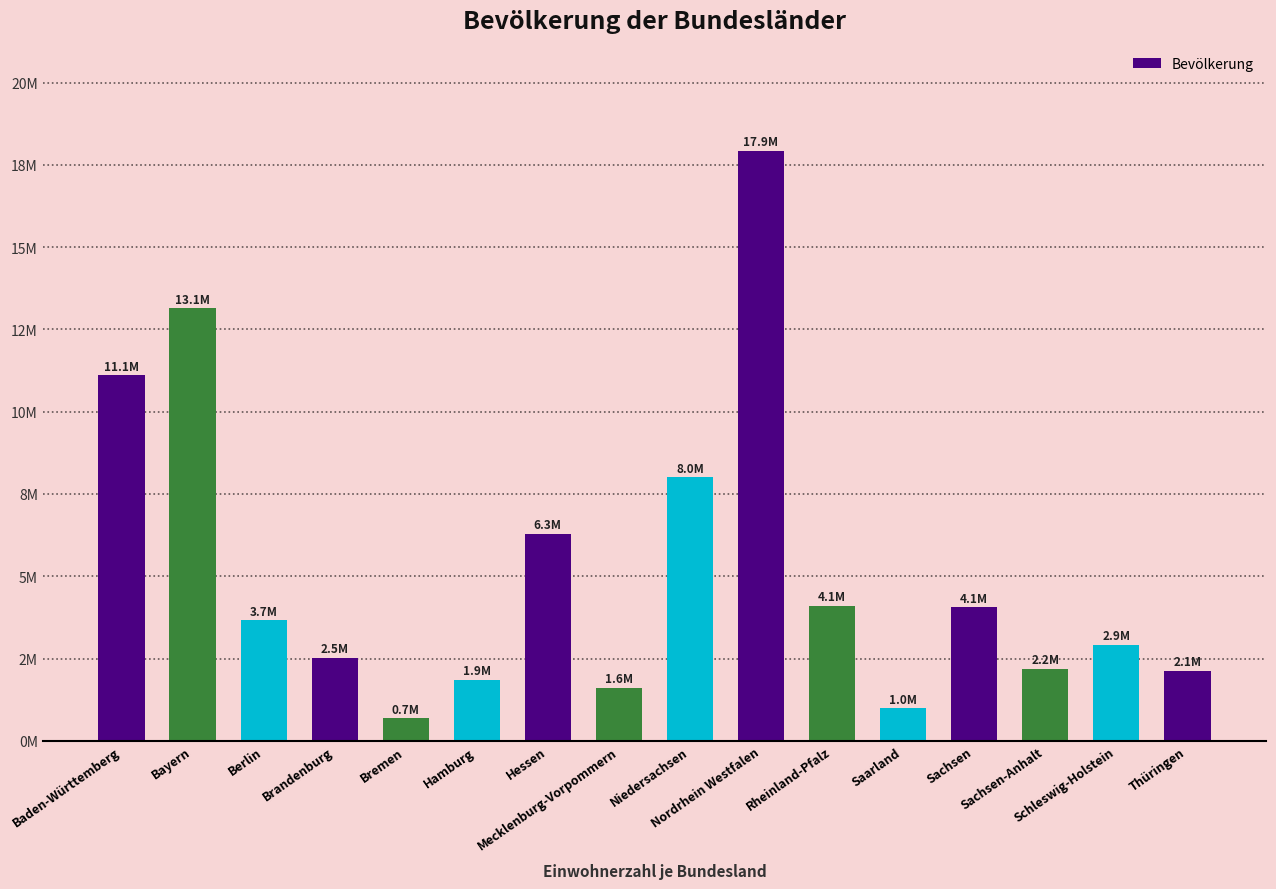

What is the label of the 7th bar from the left?

Hessen